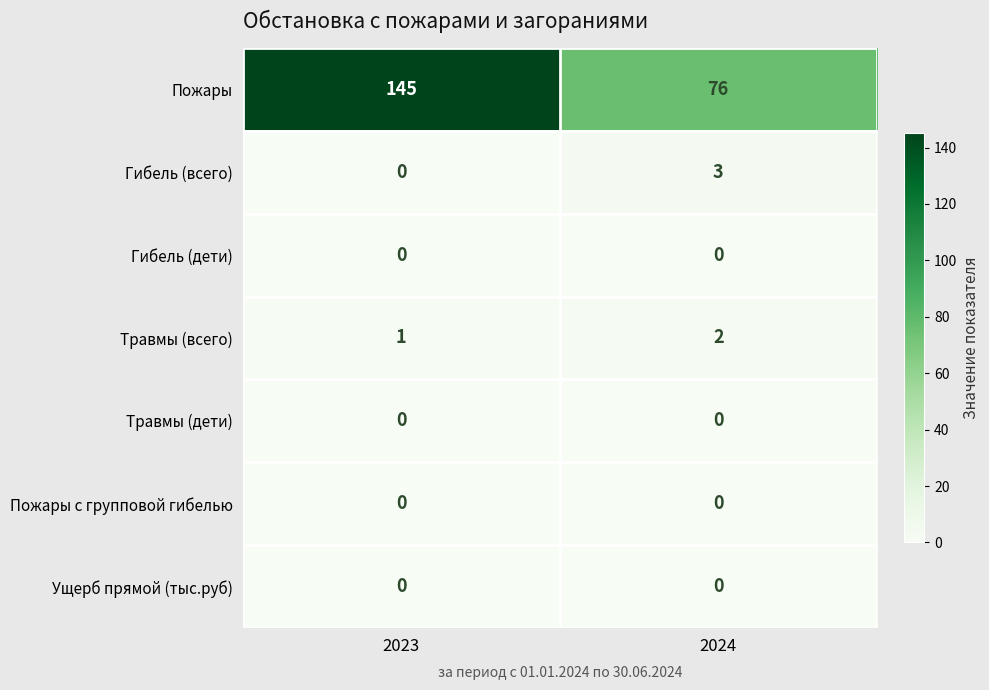

What is the highest value of the Пожары series?

145